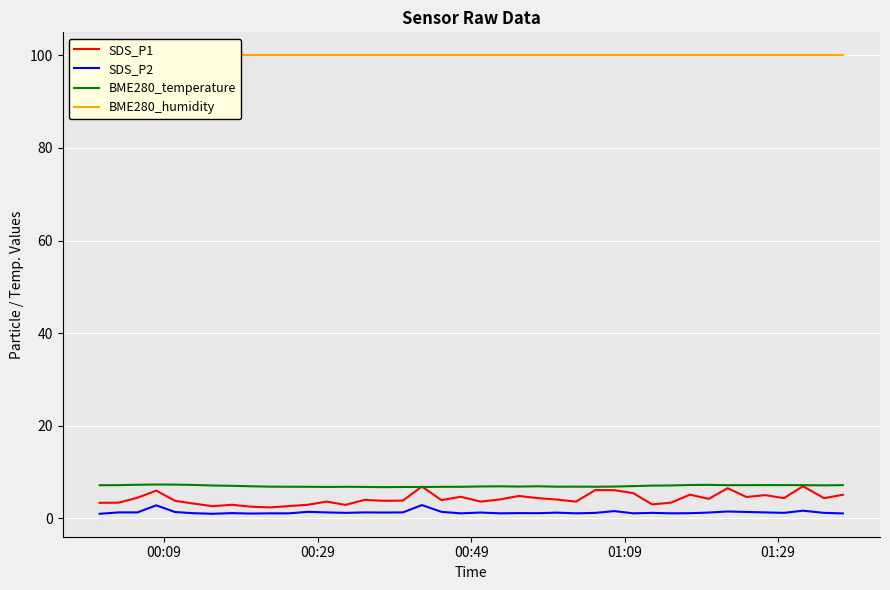

Reading right to left, extract all data points from this chart.

SDS_P1: 5.1	4.4	7.0	4.4	5.0	4.6	6.5	4.2	5.1	3.4	3.0	5.5	6.1	6.1	3.6	4.1	4.4	4.8	4.1	3.6	4.7	4.0	6.9	3.9	3.8	4.0	2.9	3.6	3.0	2.7	2.4	2.5	3.0	2.6	3.2	3.8	6.0	4.5	3.4	3.4
SDS_P2: 1.1	1.2	1.7	1.2	1.3	1.4	1.5	1.3	1.1	1.1	1.2	1.1	1.6	1.2	1.1	1.2	1.1	1.1	1.1	1.3	1.1	1.4	2.9	1.3	1.3	1.3	1.2	1.3	1.4	1.1	1.1	1.1	1.1	1.0	1.1	1.4	2.8	1.3	1.3	1.0
BME280_temperature: 7.2	7.1	7.2	7.2	7.2	7.2	7.2	7.2	7.2	7.1	7.1	7.0	6.9	6.8	6.9	6.8	6.9	6.9	6.9	6.9	6.8	6.8	6.8	6.8	6.8	6.8	6.8	6.8	6.8	6.8	6.9	6.9	7.0	7.1	7.2	7.3	7.3	7.3	7.2	7.2
BME280_humidity: 100.0	100.0	100.0	100.0	100.0	100.0	100.0	100.0	100.0	100.0	100.0	100.0	100.0	100.0	100.0	100.0	100.0	100.0	100.0	100.0	100.0	100.0	100.0	100.0	100.0	100.0	100.0	100.0	100.0	100.0	100.0	100.0	100.0	100.0	100.0	100.0	100.0	100.0	100.0	100.0